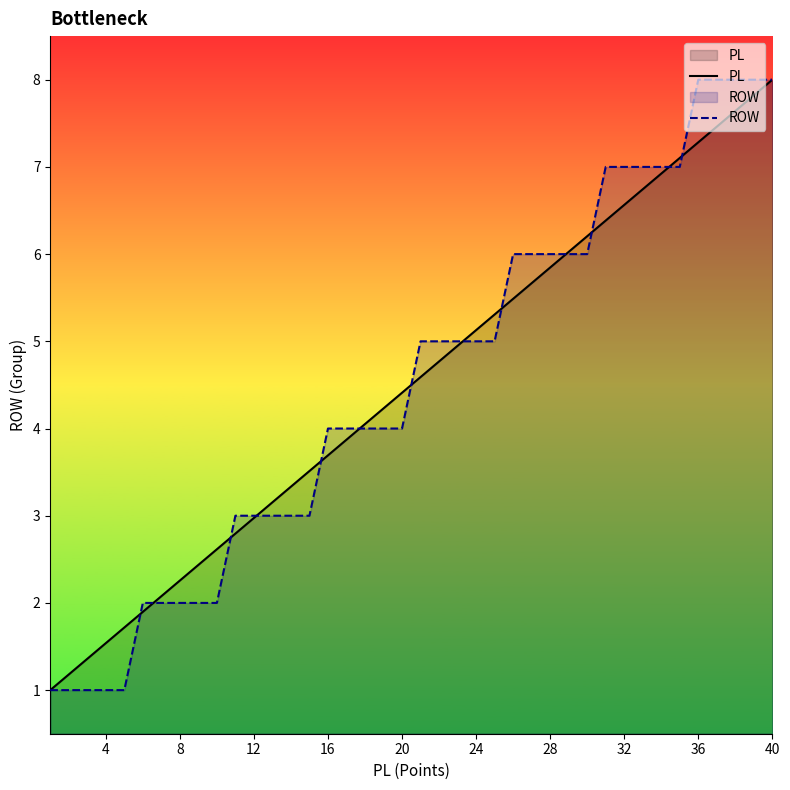

What is the lowest value of the ROW series?

1.0